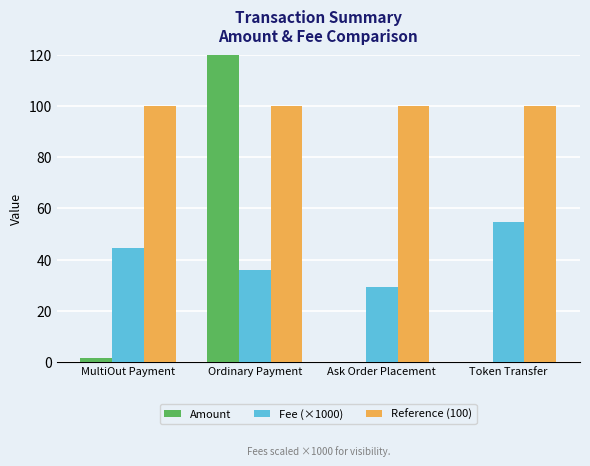

Rank the series by their maximum value, from highest to lowest.

Amount, Reference (100), Fee (×1000)